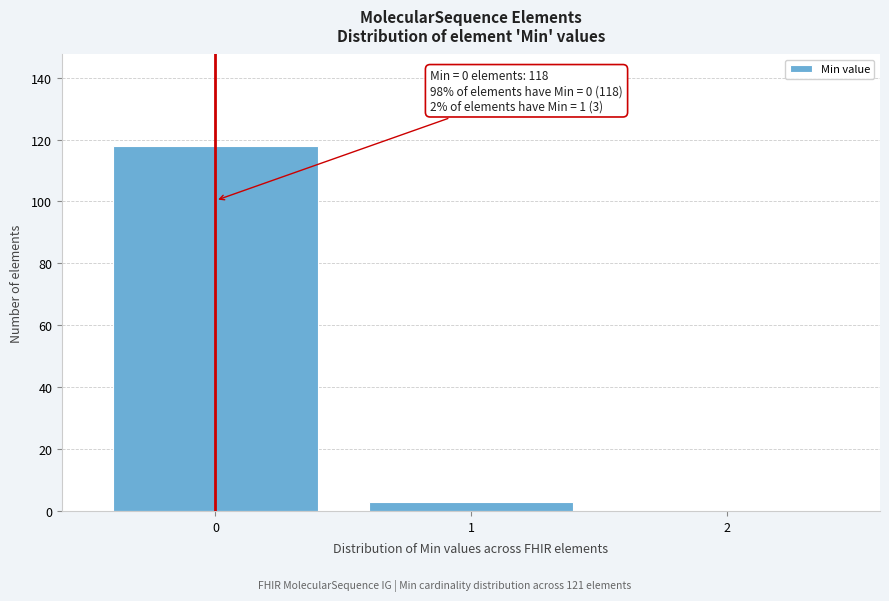

Over which range of the x-axis is the bar tallest?

-0.5 to 0.5